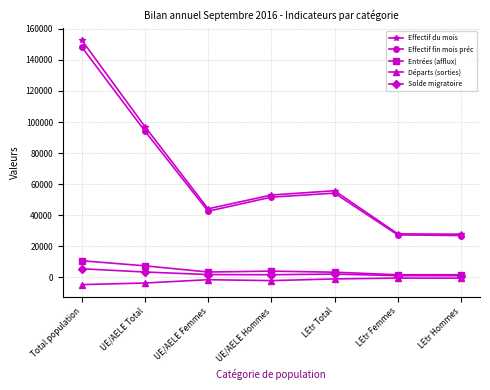

True or false: Effectif fin mois préc has a value of 27296 at LEtr Femmes.

True